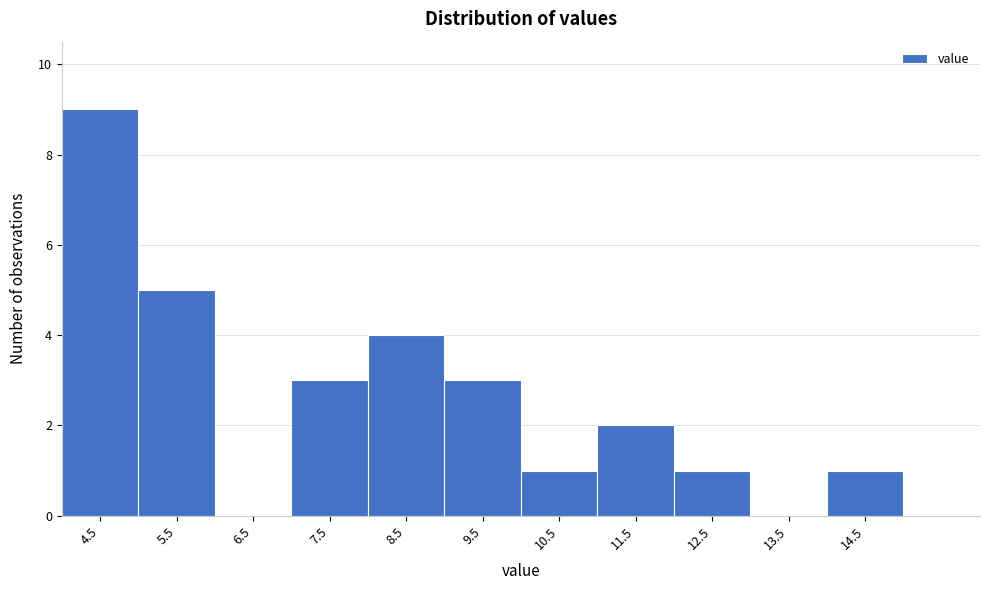

Reading left to right, transcribe all the data shown in this chart.

4.5=9	5.5=5	6.5=0	7.5=3	8.5=4	9.5=3	10.5=1	11.5=2	12.5=1	13.5=0	14.5=1